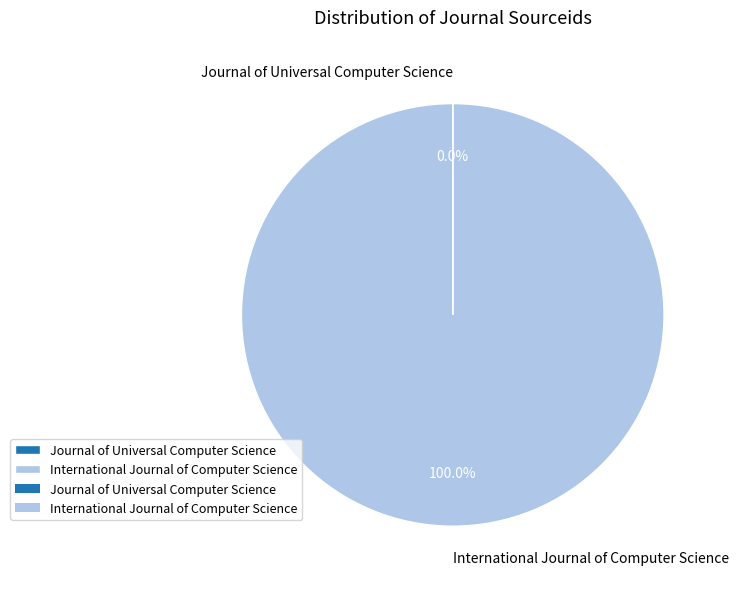

Which category has the biggest portion of the pie?

International Journal of Computer Science